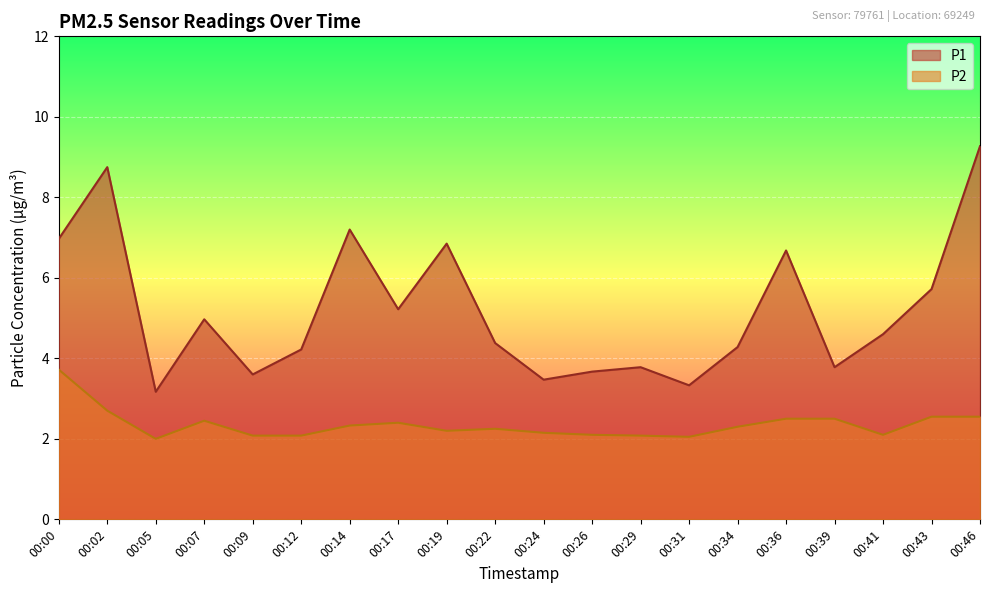

How many interior local peaks does the P2 series have?

3